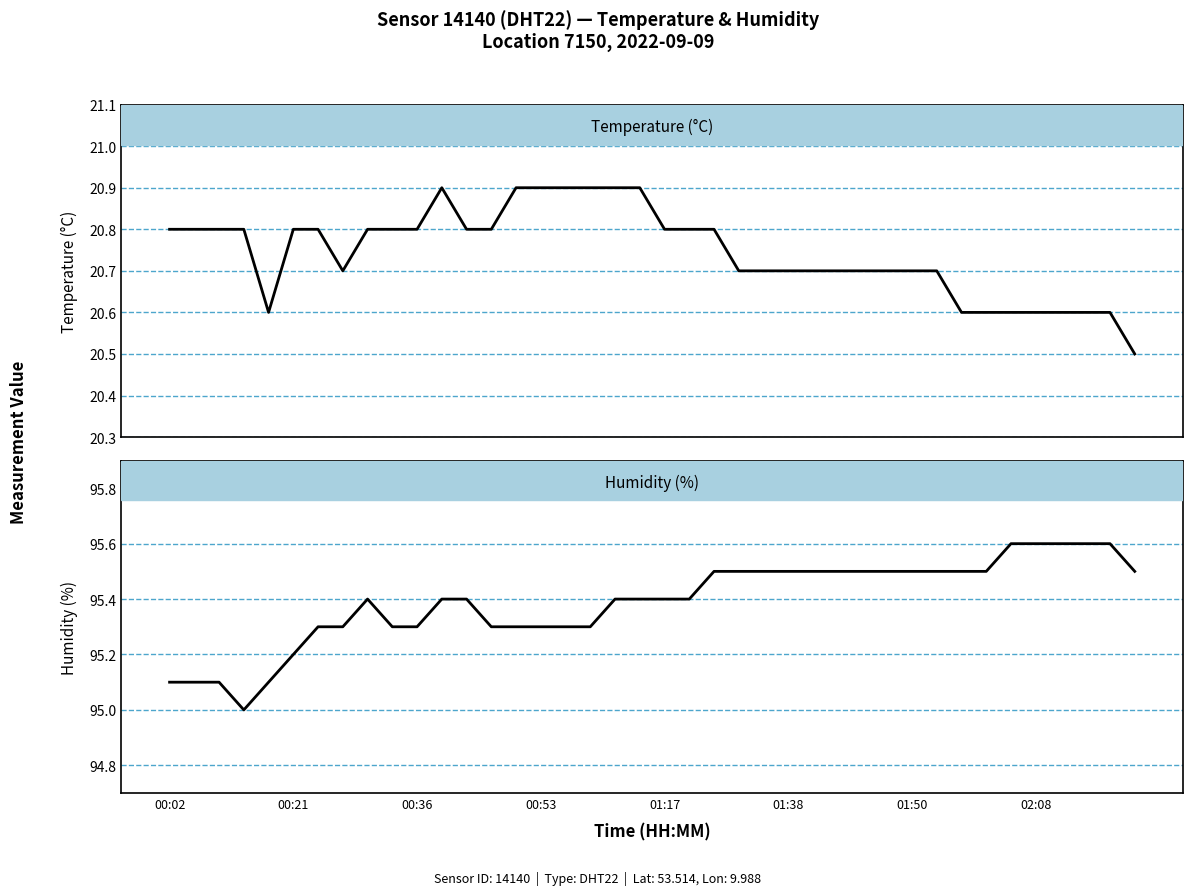

Is the value of temperature at 13 greater than the value of humidity at 38?

No